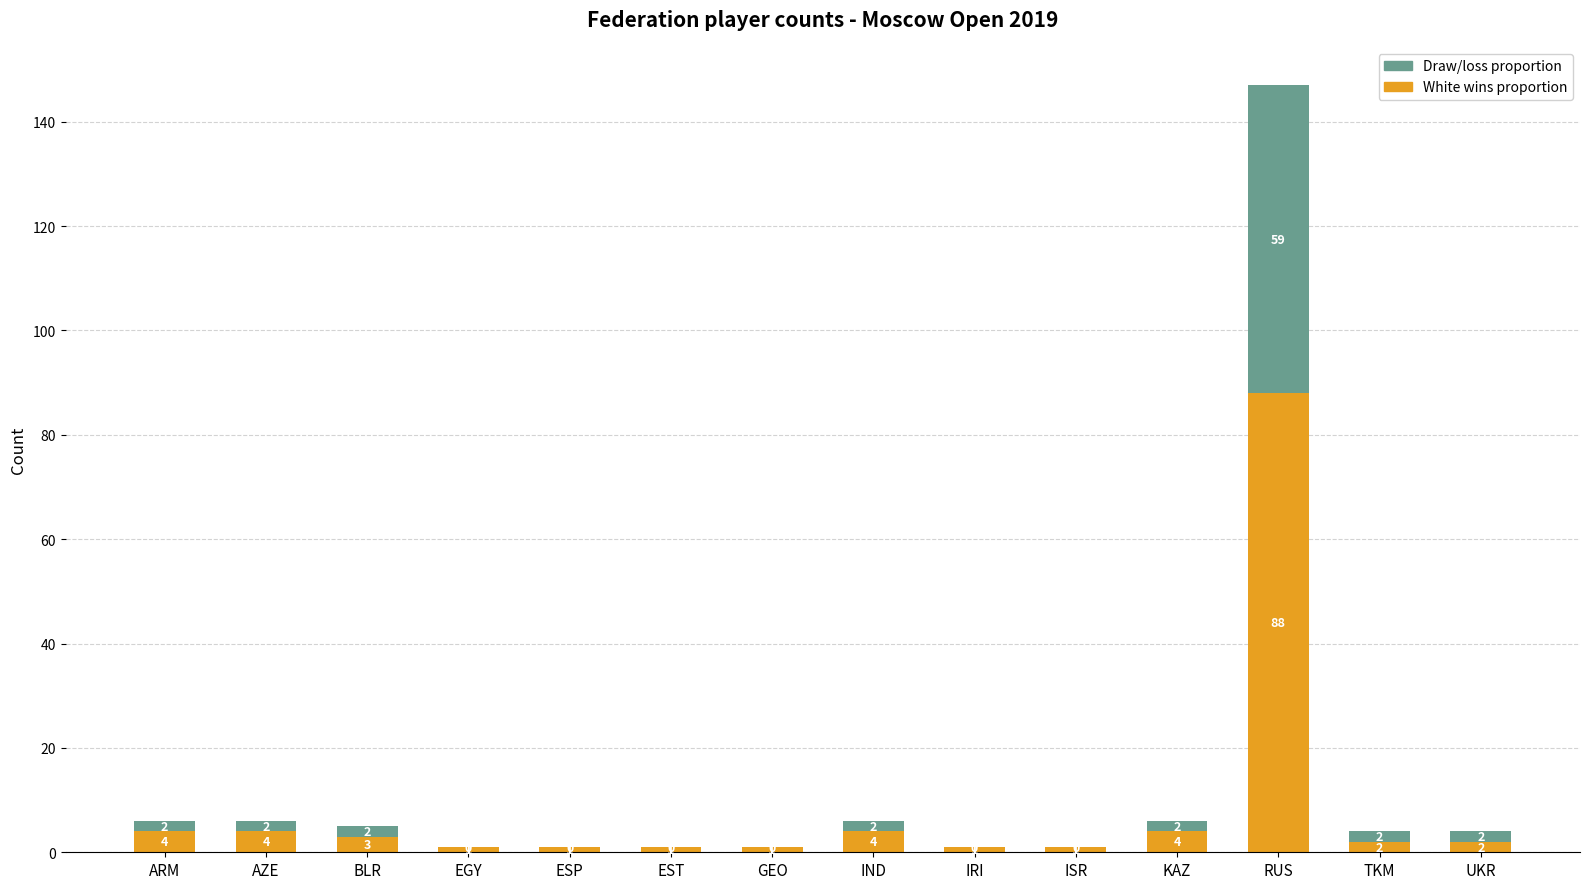

At which category is the sum across all series the highest?

RUS